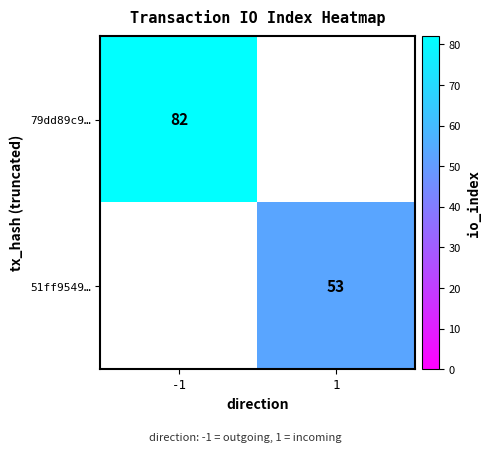

What is the greatest value displayed?

82.0